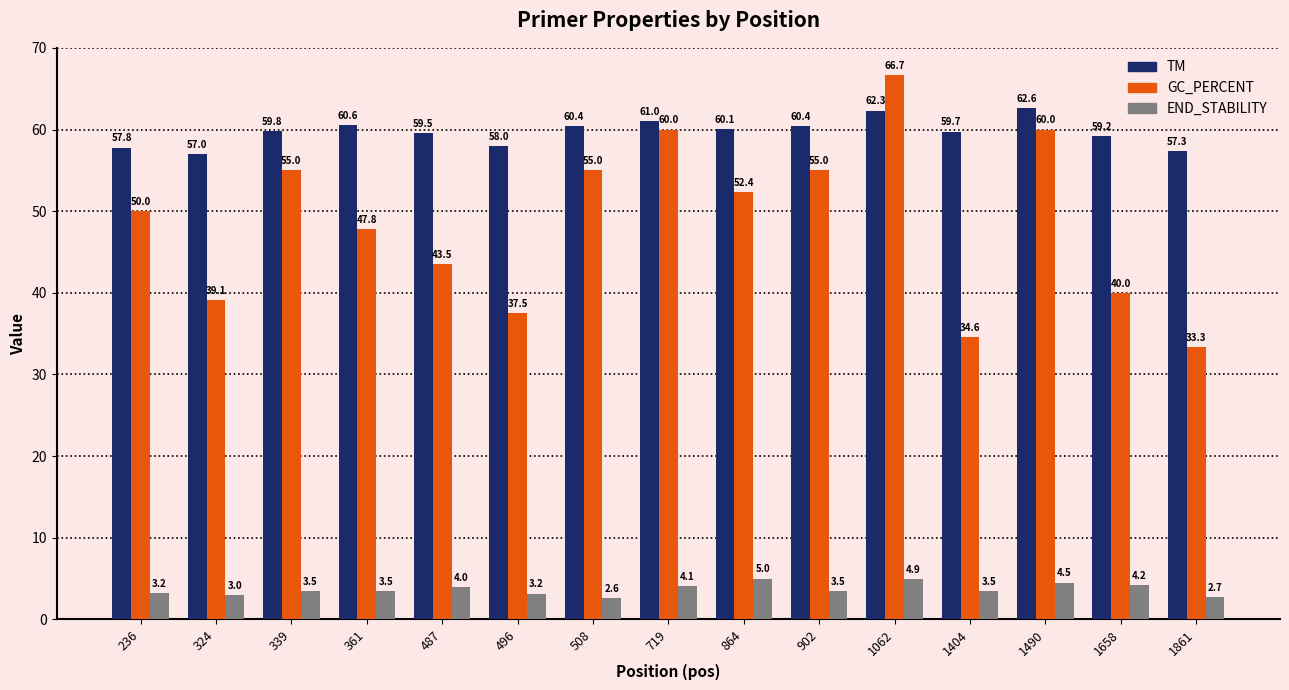

How many values in the END_STABILITY series are below 3?

2